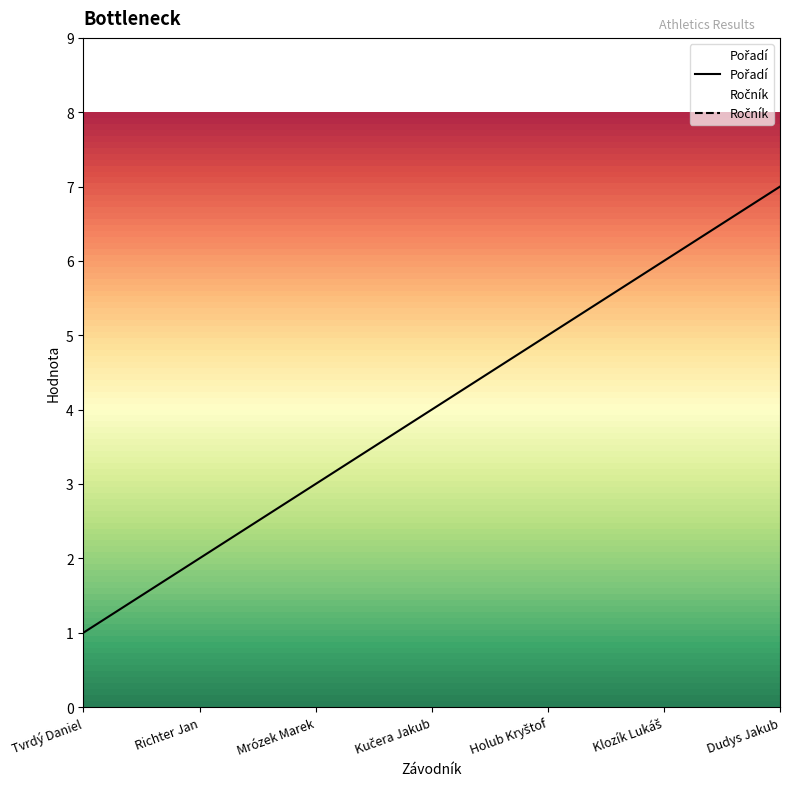

True or false: Ročník and Pořadí cross at least once.

False